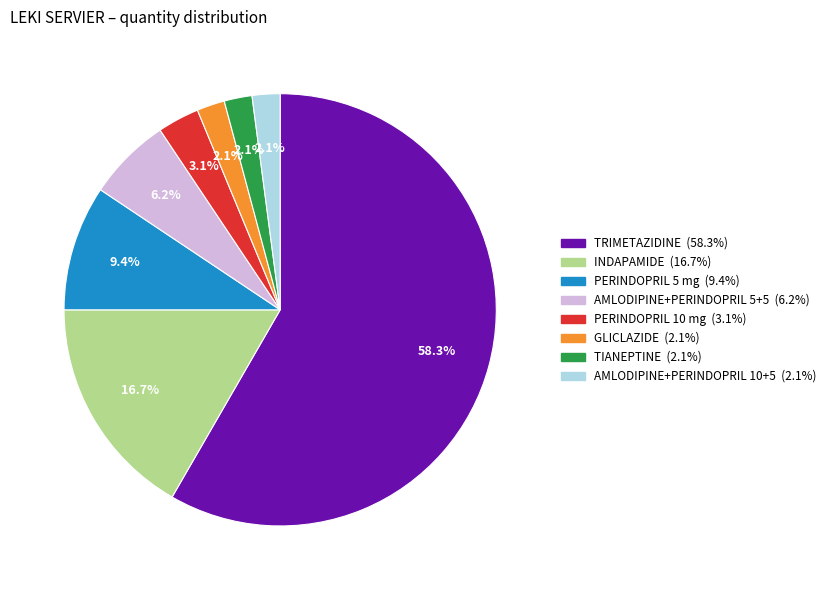

Does any single category account for the majority?

Yes